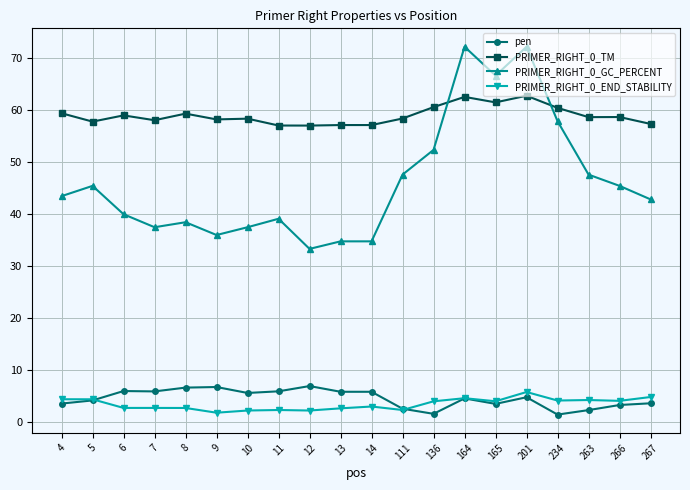

True or false: PRIMER_RIGHT_0_END_STABILITY has more than 0 points higher than both neighbors.

True